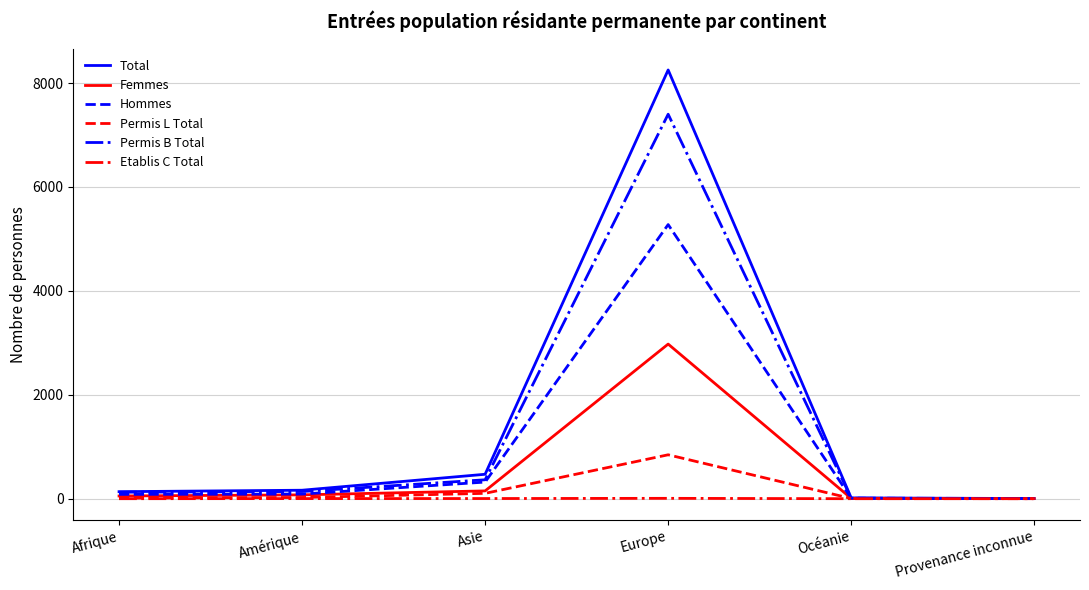

What is the average value of the Etablis C Total series?

2